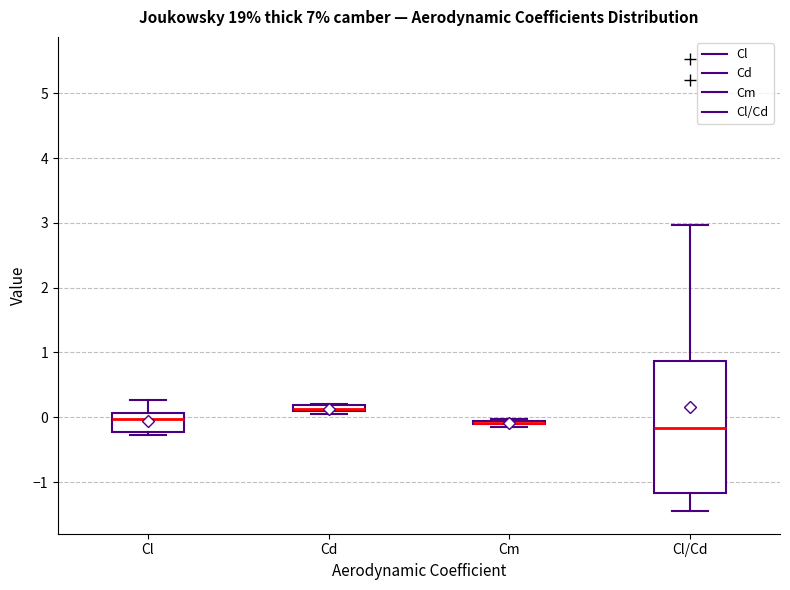

Which box is the tallest, from its lower edge to its upper edge?

Cl/Cd